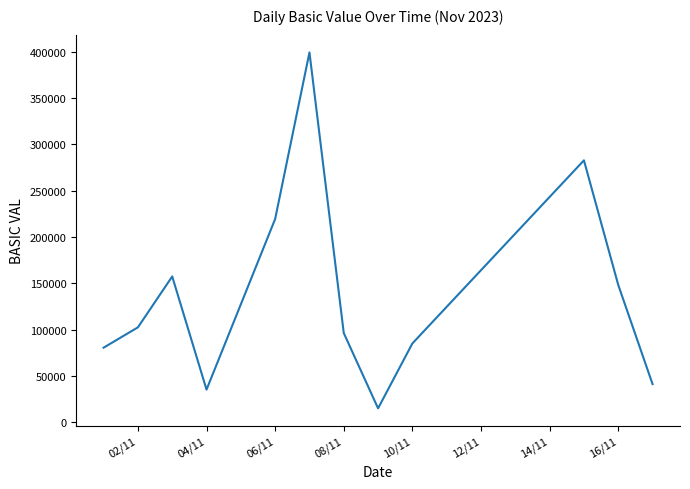

What is the minimum value shown in the chart?

15225.0